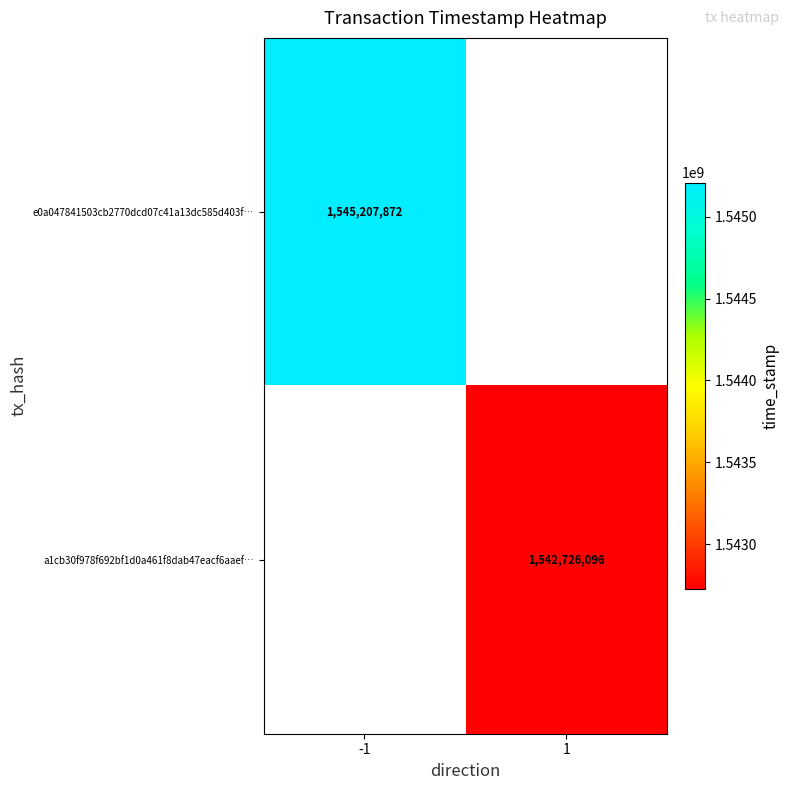

The e0a047841503cb2770dcd07c41a13dc585d403f… series shows 2203849290 at -1. True or false?

False